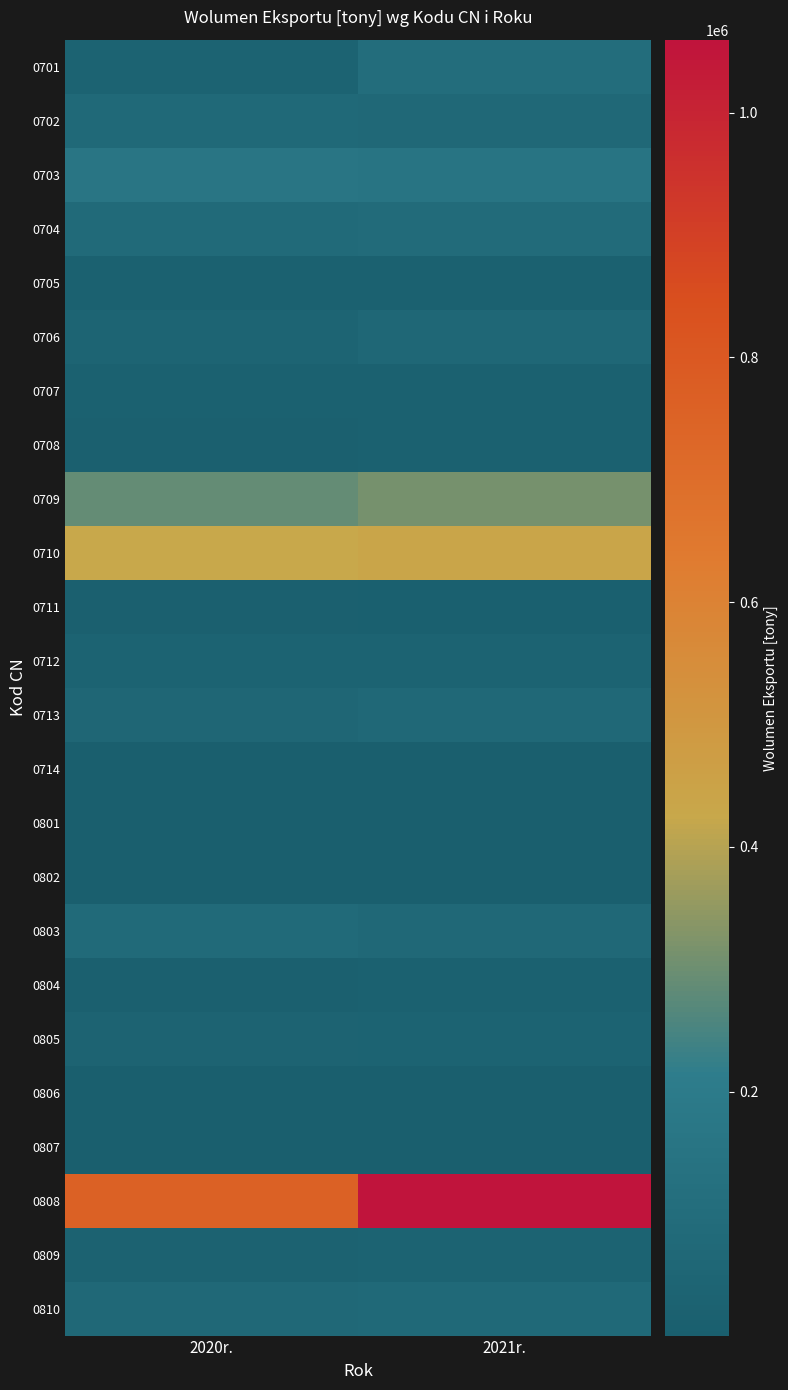

Reading left to right, extract all data points from this chart.

0701: 2020r.=29843.7	2021r.=105895.3
0702: 2020r.=72076.0	2021r.=67427.0
0703: 2020r.=163182.9	2021r.=149887.5
0704: 2020r.=79442.7	2021r.=89797.8
0705: 2020r.=17185.3	2021r.=19927.7
0706: 2020r.=42772.9	2021r.=59022.6
0707: 2020r.=17439.3	2021r.=20080.4
0708: 2020r.=14041.5	2021r.=19869.8
0709: 2020r.=286950.5	2021r.=311112.5
0710: 2020r.=423708.3	2021r.=436482.9
0711: 2020r.=13035.1	2021r.=11955.1
0712: 2020r.=31700.8	2021r.=32409.5
0713: 2020r.=55627.9	2021r.=69687.1
0714: 2020r.=1360.9	2021r.=597.5
0801: 2020r.=1533.5	2021r.=1718.8
0802: 2020r.=3442.5	2021r.=4408.6
0803: 2020r.=84599.8	2021r.=69545.7
0804: 2020r.=15450.8	2021r.=18495.0
0805: 2020r.=34372.9	2021r.=31826.8
0806: 2020r.=3964.3	2021r.=3565.2
0807: 2020r.=2752.6	2021r.=3912.2
0808: 2020r.=758773.7	2021r.=1059638.7
0809: 2020r.=29289.3	2021r.=32747.5
0810: 2020r.=67324.7	2021r.=74572.3